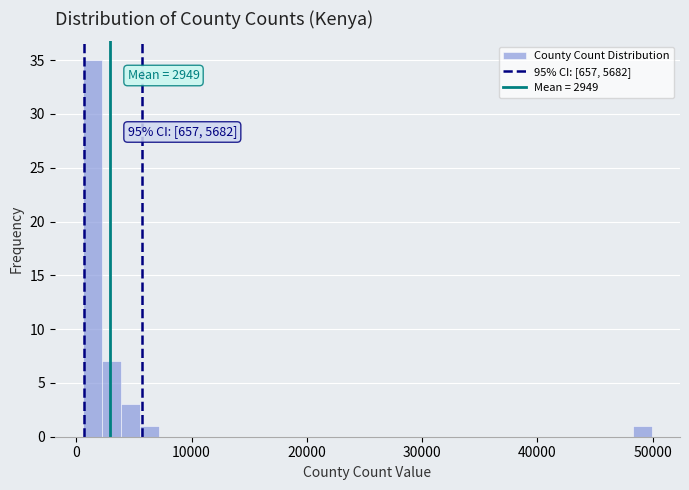

Read against the x-axis, roughly where is the centre of the tallest bar?

1000